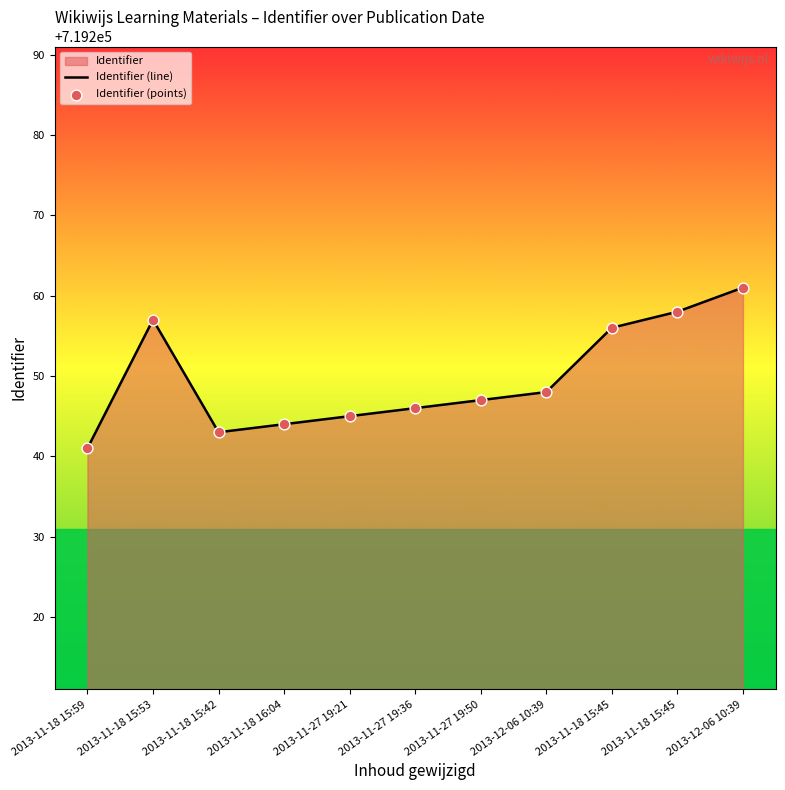

Which series has the widest spread of Y values?

Identifier (line)